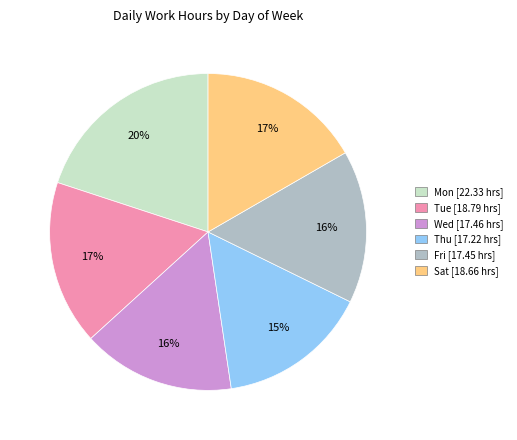

To the nearest percent, what is the average slice percentage?

17%